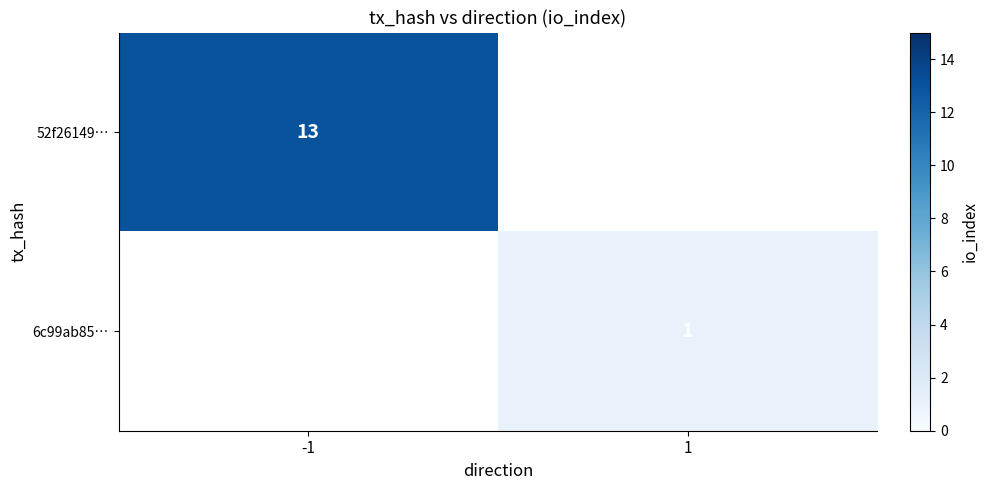

How many distinct data groups are displayed?

2